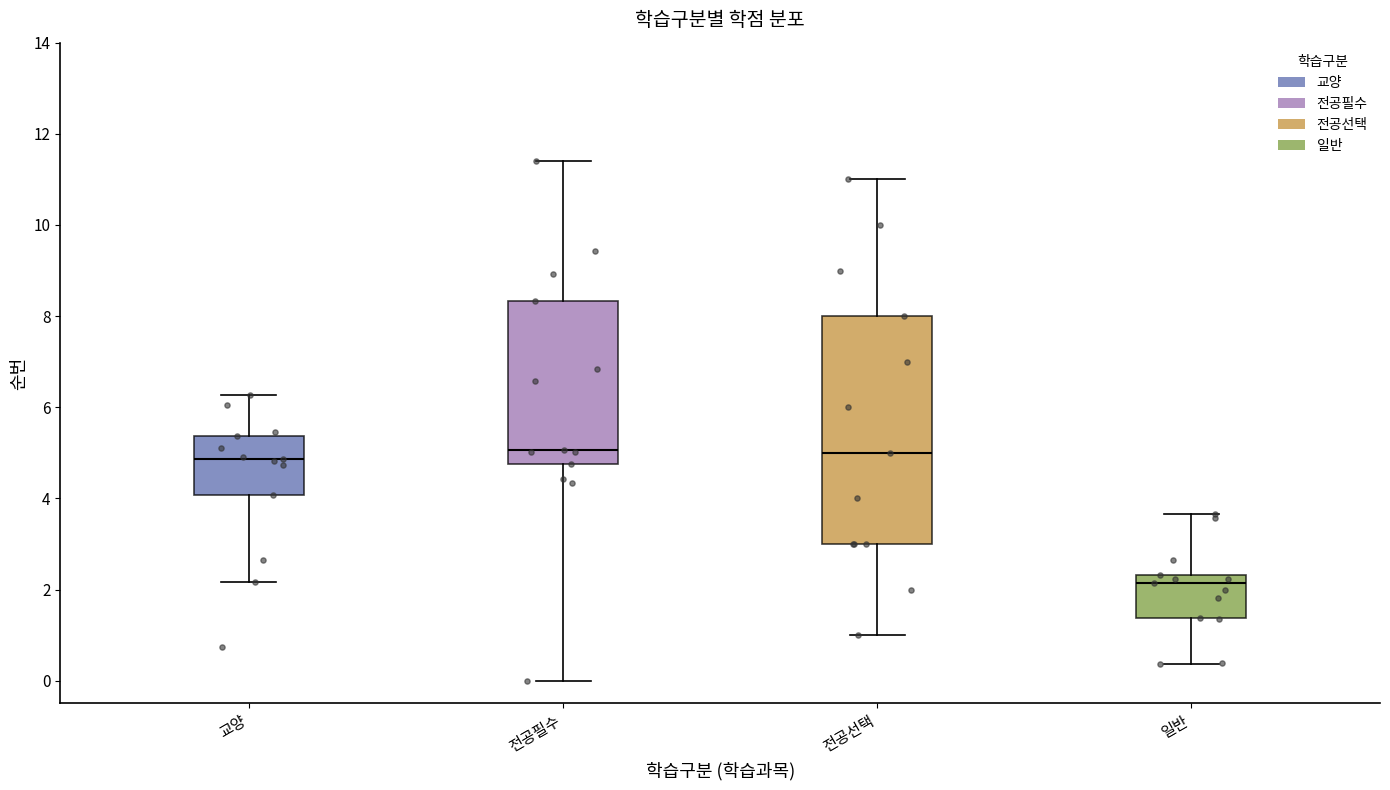

Reading left to right, transcribe this box plot: for each box, give where its median line is, the range the box spans, and where its two whiskers end, as read against the y-axis. The values are not printed on the chart, so give them approximately, as read against the axis.

교양: median 4.8, box 4.0 to 5.4, whiskers 2.2 to 6.2
전공필수: median 5.0, box 4.8 to 8.4, whiskers 0.0 to 11.4
전공선택: median 5.0, box 3.0 to 8.0, whiskers 1.0 to 11.0
일반: median 2.2, box 1.4 to 2.4, whiskers 0.4 to 3.6